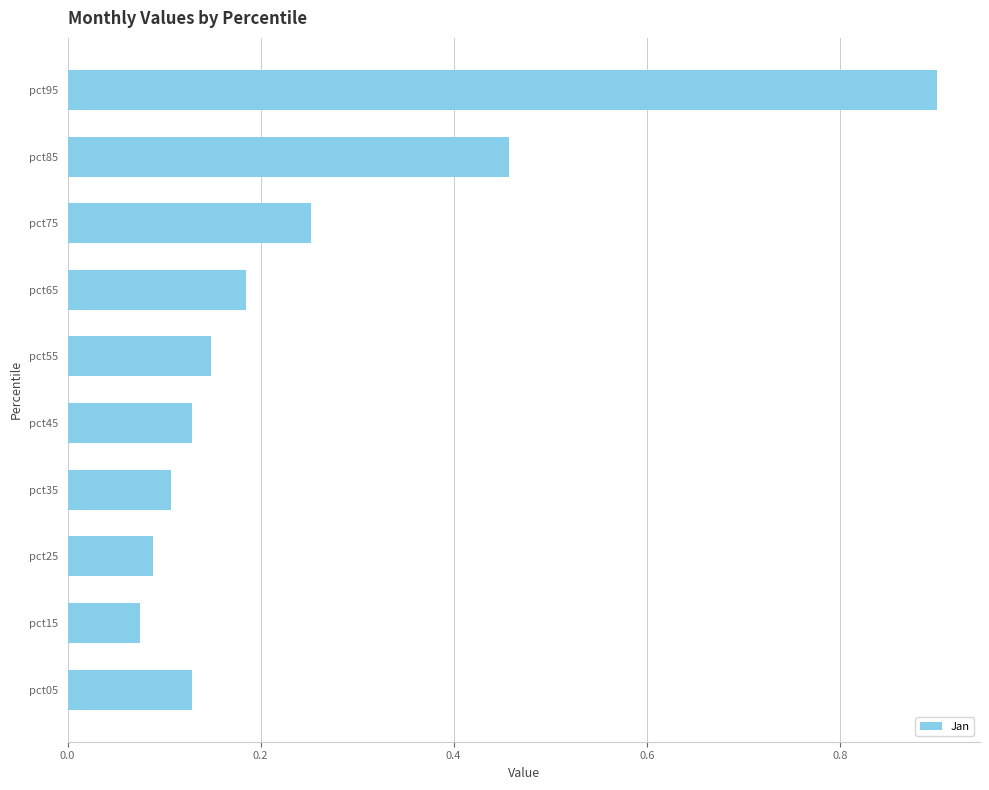

Are the bars horizontal?

Yes